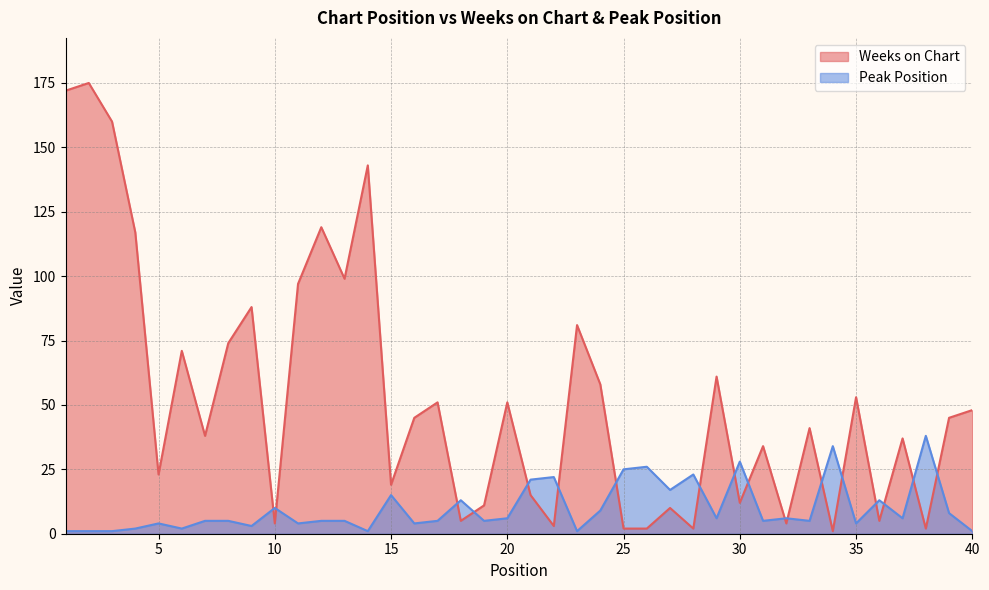

Reading left to right, list all the values displayed in this chart.

Weeks on Chart: 1=172	2=175	3=160	4=117	5=23	6=71	7=38	8=74	9=88	10=4	11=97	12=119	13=99	14=143	15=19	16=45	17=51	18=5	19=11	20=51	21=15	22=3	23=81	24=58	25=2	26=2	27=10	28=2	29=61	30=12	31=34	32=4	33=41	34=1	35=53	36=5	37=37	38=2	39=45	40=48
Peak Position: 1=1	2=1	3=1	4=2	5=4	6=2	7=5	8=5	9=3	10=10	11=4	12=5	13=5	14=1	15=15	16=4	17=5	18=13	19=5	20=6	21=21	22=22	23=1	24=9	25=25	26=26	27=17	28=23	29=6	30=28	31=5	32=6	33=5	34=34	35=4	36=13	37=6	38=38	39=8	40=1